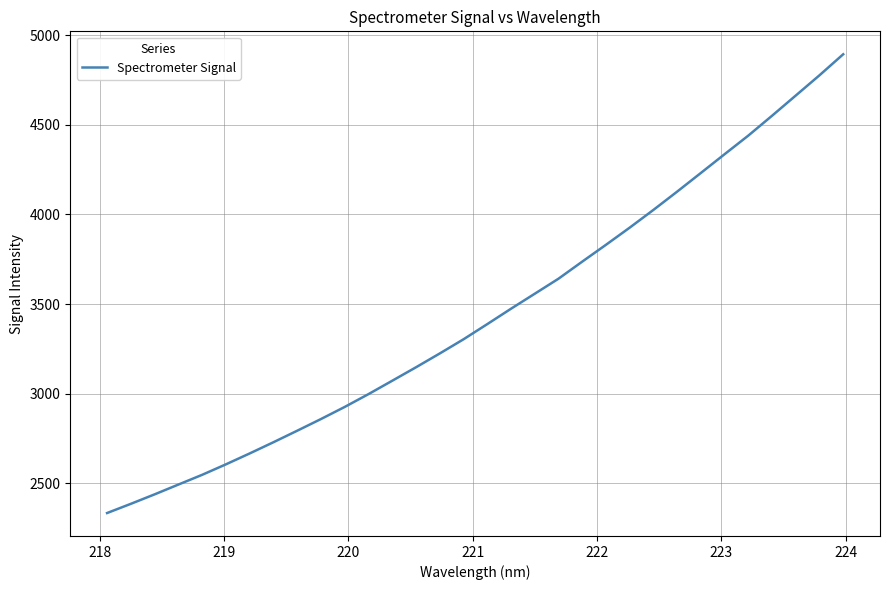

What is the difference between the maximum and minimum values?

2558.6